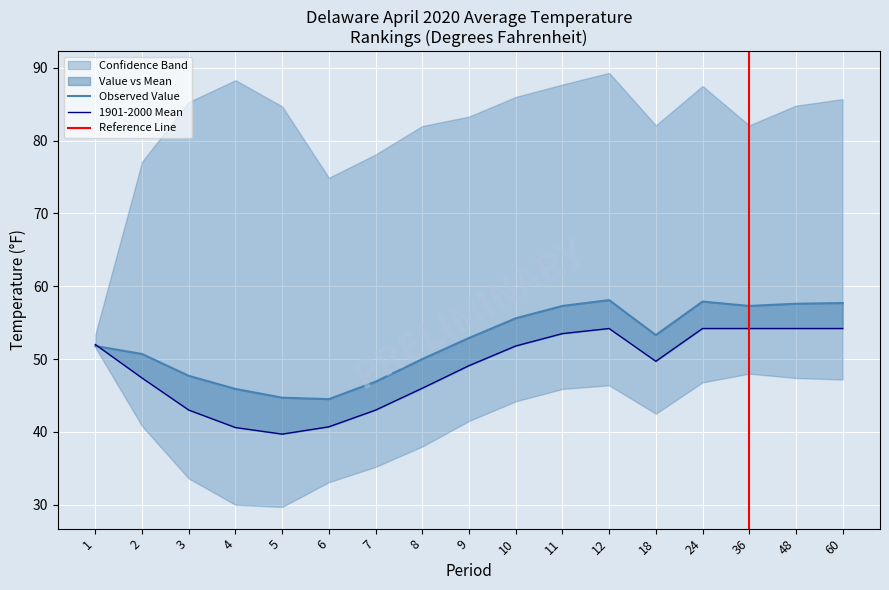

Where does the Observed Value series first go above 52?

9